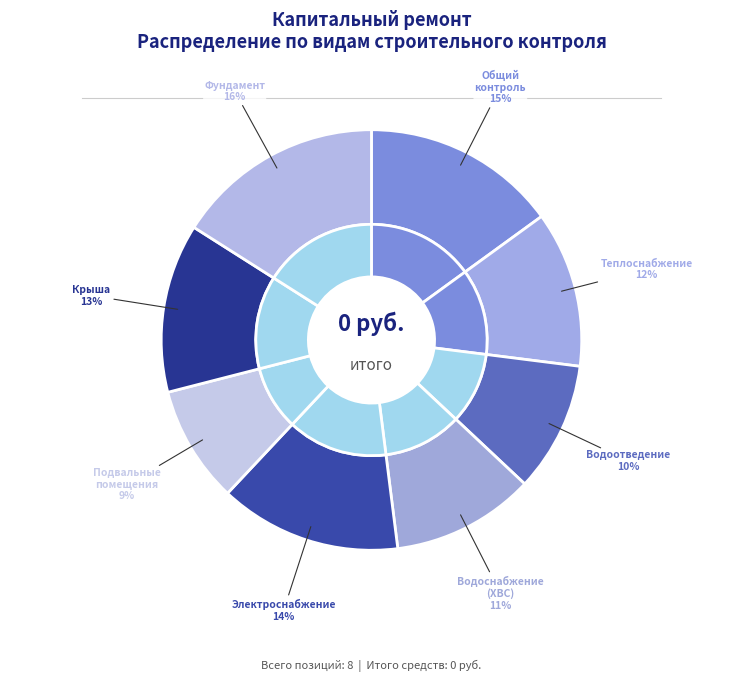

Between Строительный контроль водоснабжения (ХВС) and Строительный контроль электроснабжения, which is larger?

Строительный контроль электроснабжения